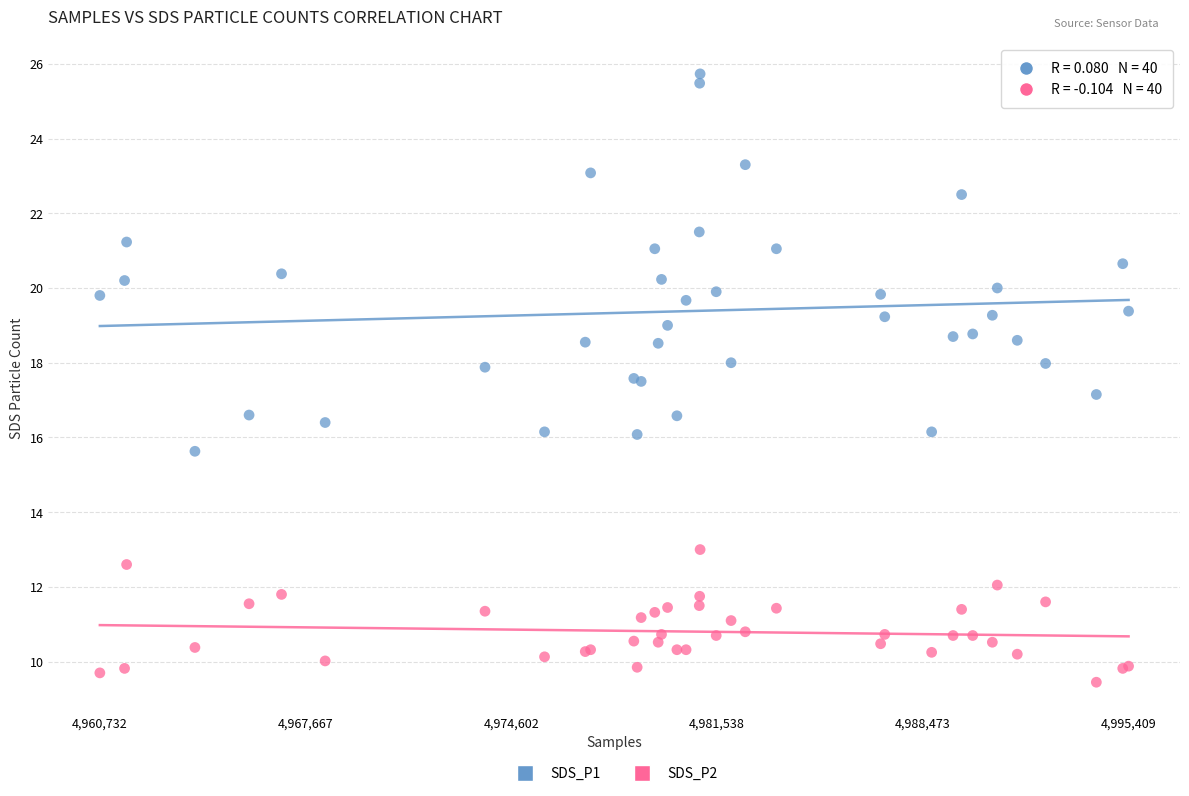

What are all the series names shown in the legend?

SDS_P1, SDS_P2